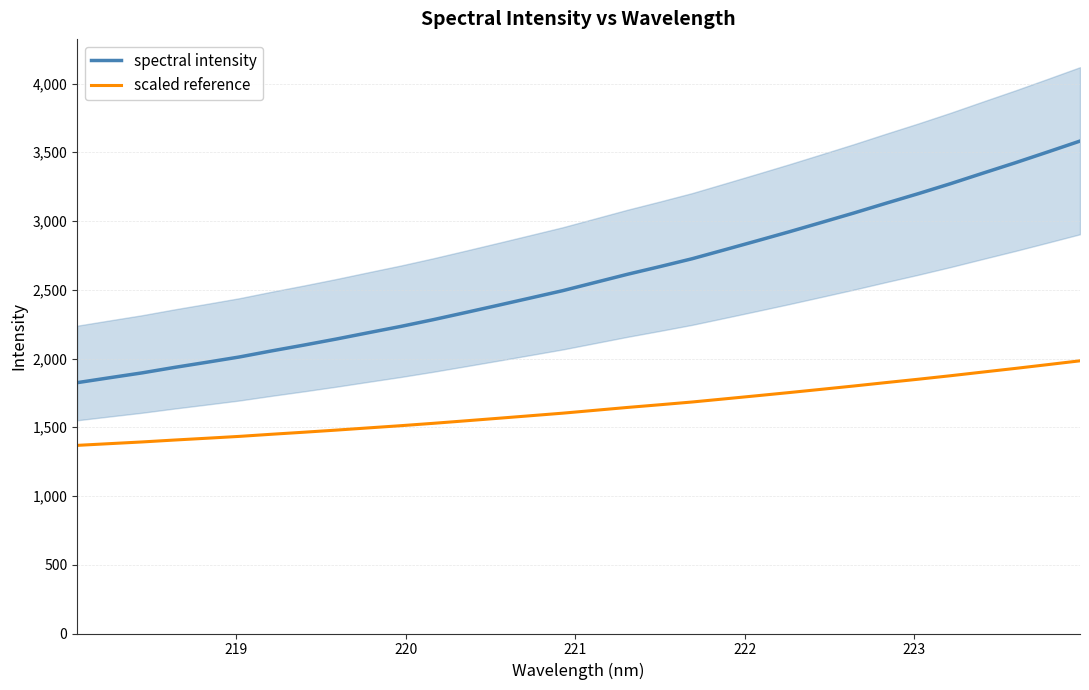

What is the maximum value for spectral intensity?

3581.6